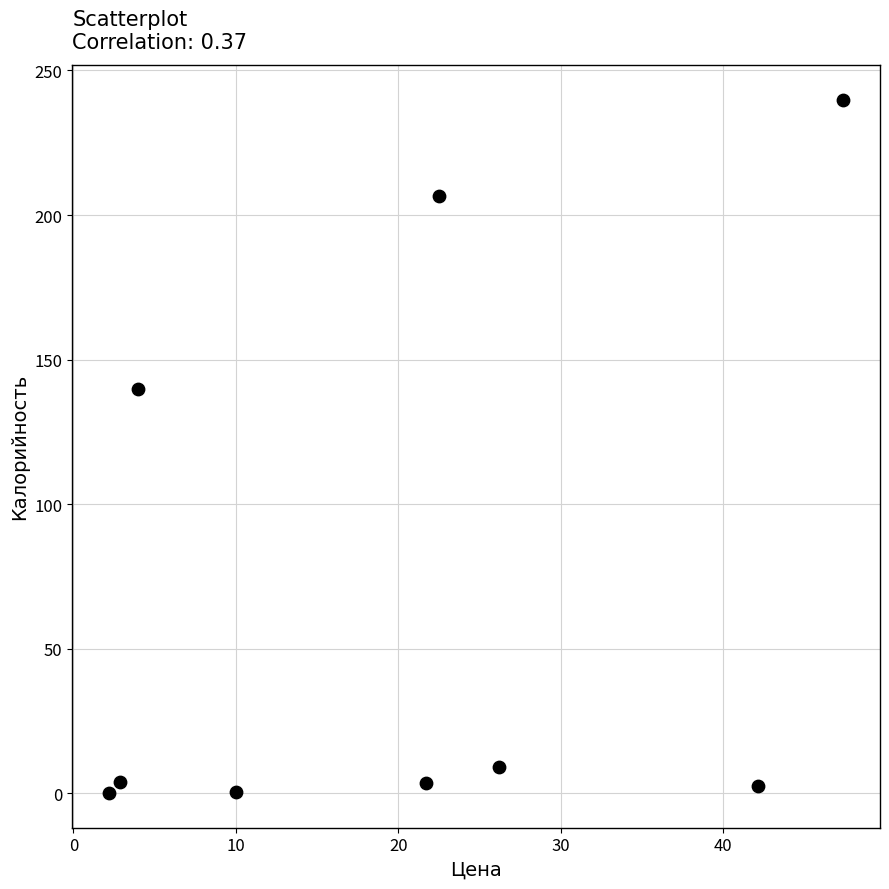

What is the range of Y values (max minus min)?

239.8